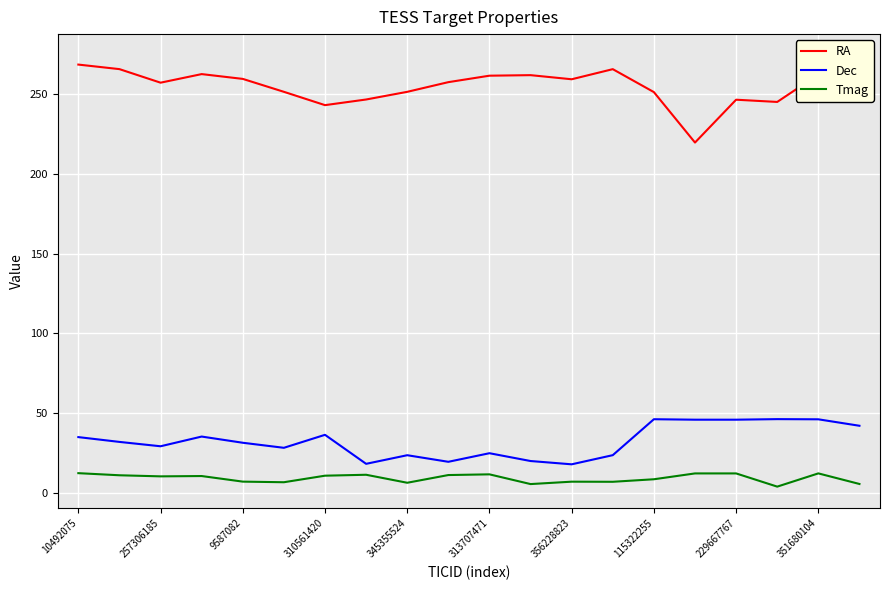

What is the minimum value for Dec?

18.0